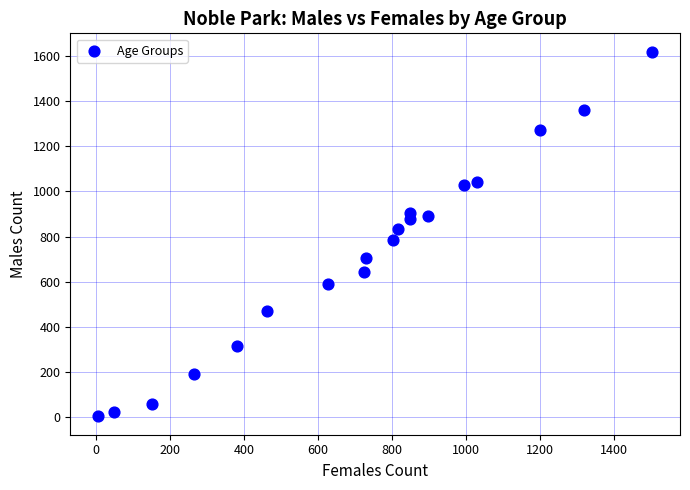

What is the range of Y values (max minus min)?

1614